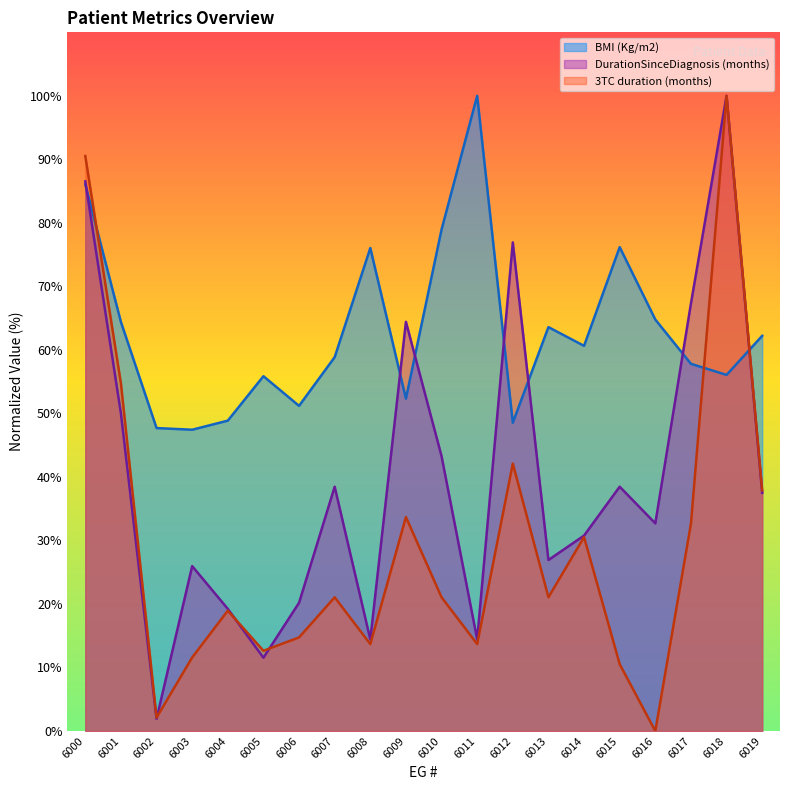

What is the value of the DurationSinceDiagnosis (months) point at the 13th from the left?

76.9